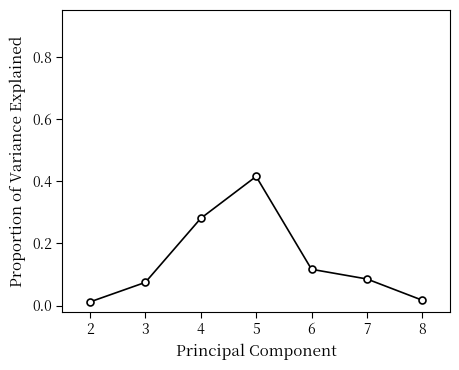

How many lines are shown in the chart?

1